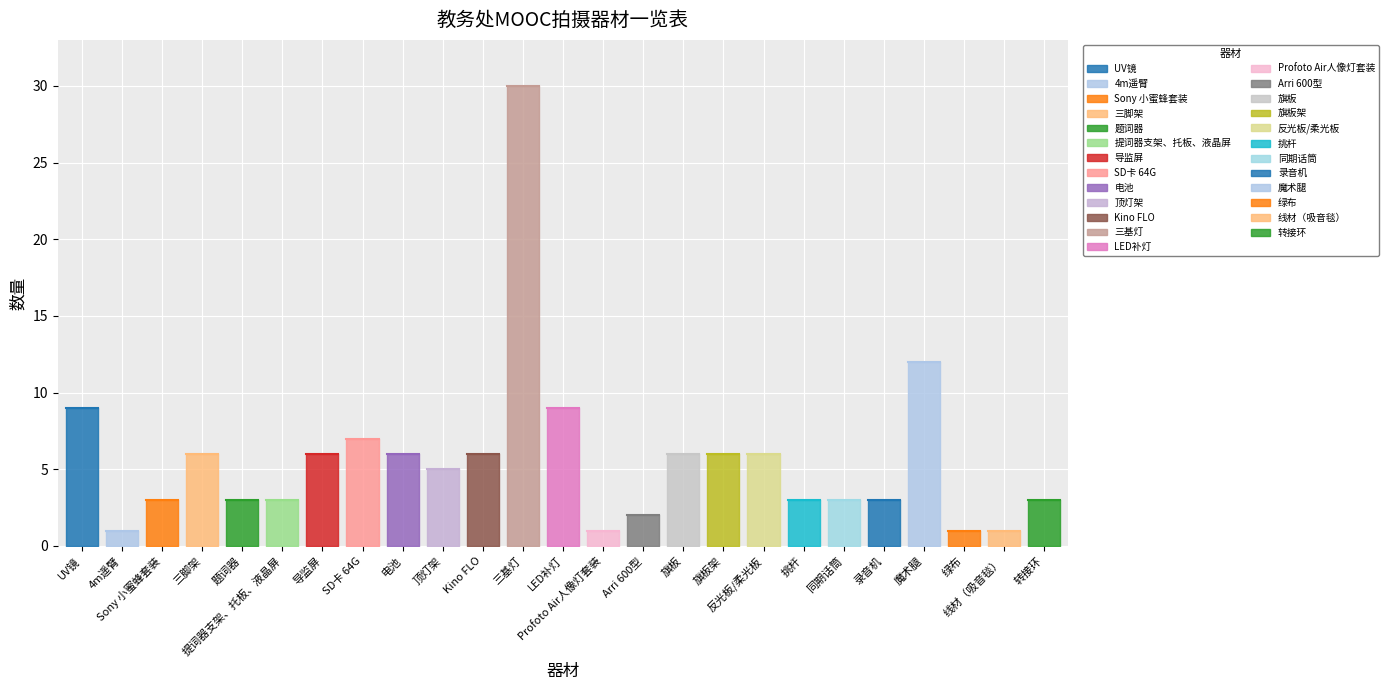

Which label corresponds to the smallest value in the chart?

4m遥臂